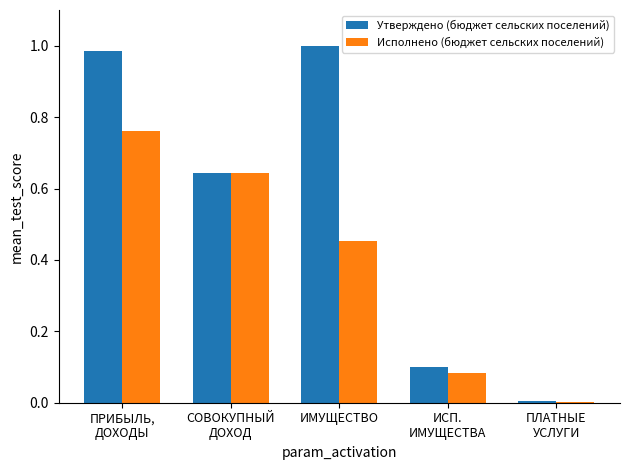

Which series has the largest total across all categories?

Утверждено (бюджет сельских поселений)